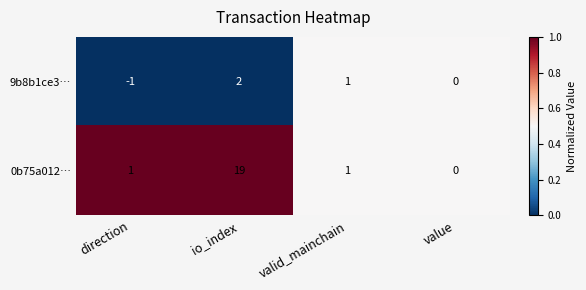

Which category has the highest value across all series?

io_index